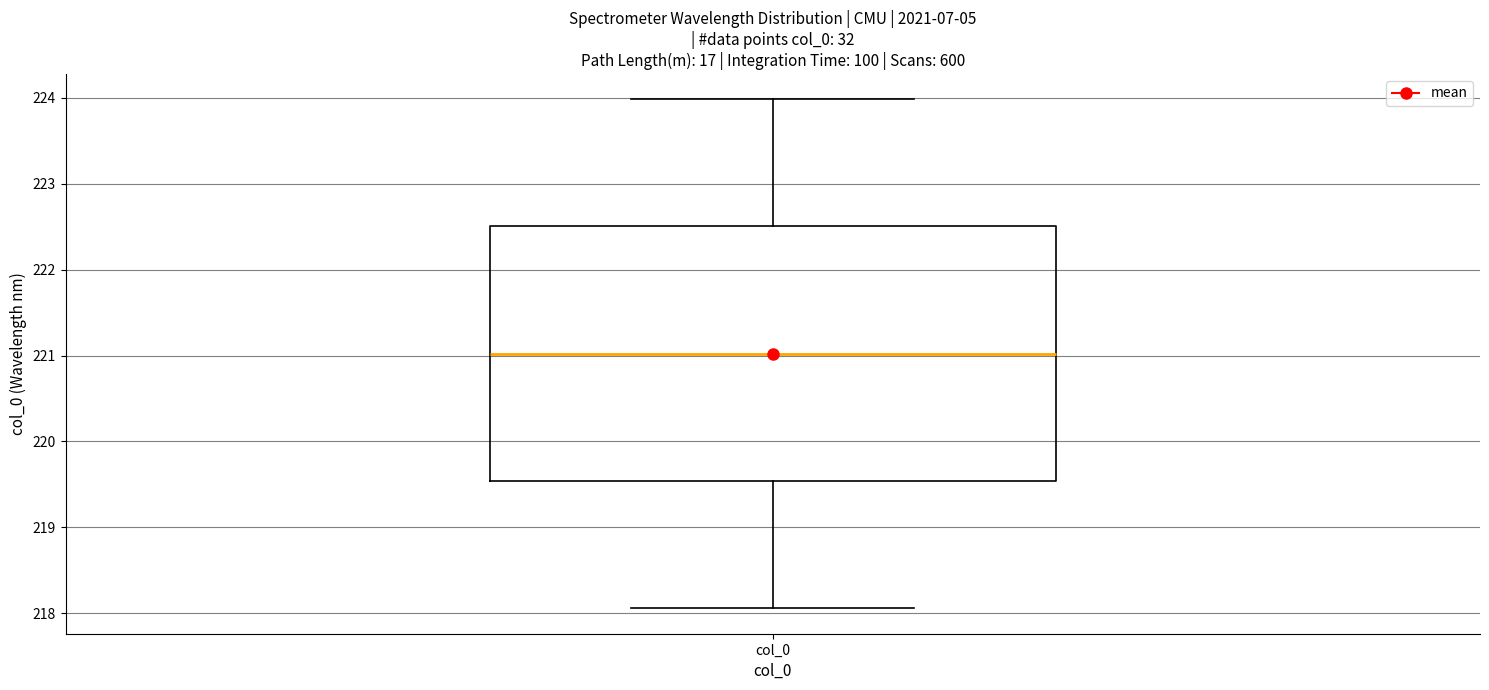

Where is the lower edge of the box for col_0 on the y-axis? The values are not printed on the chart, so give them approximately, as read against the axis.

219.5